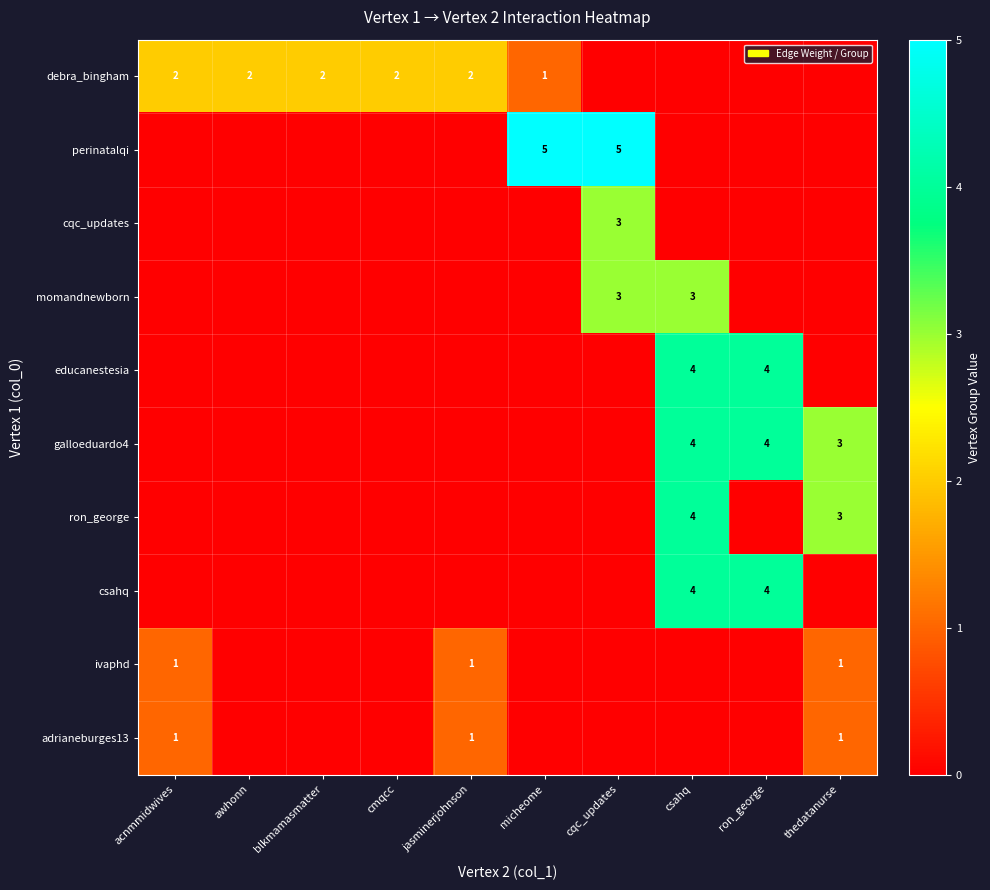

What is the sum of all ivaphd values?

3